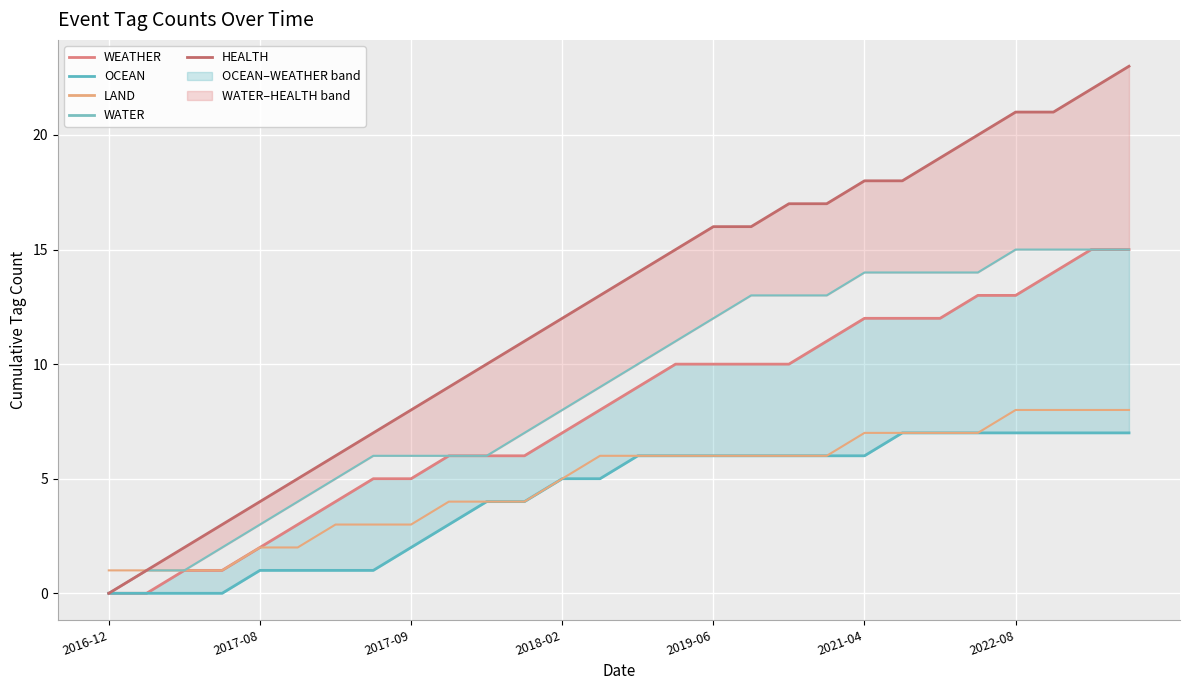

True or false: HEALTH and LAND intersect in this chart.

False